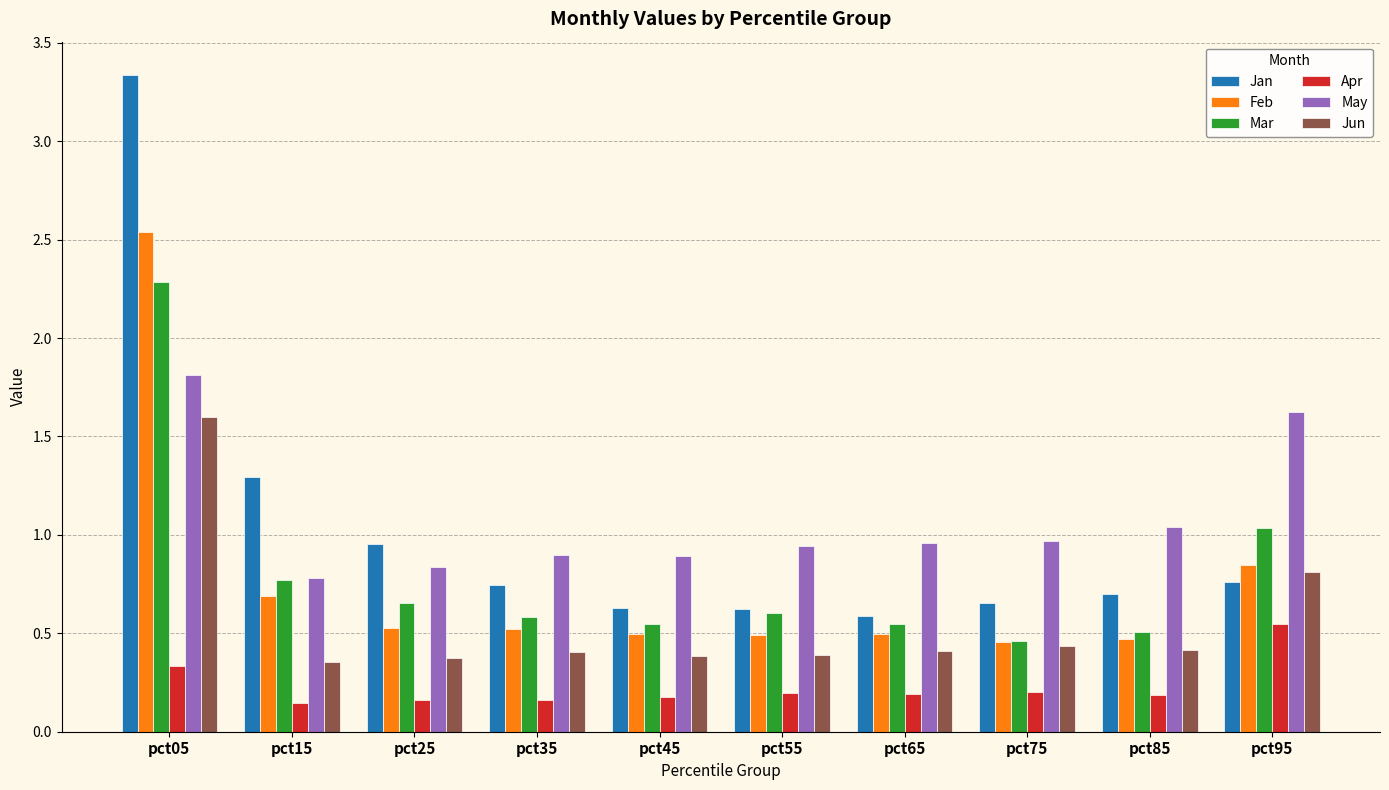

Which series has the largest range (max minus min)?

Jan